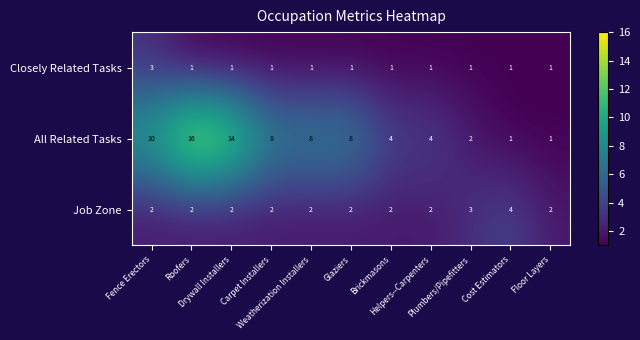

At which category is the sum across all series the highest?

Roofers